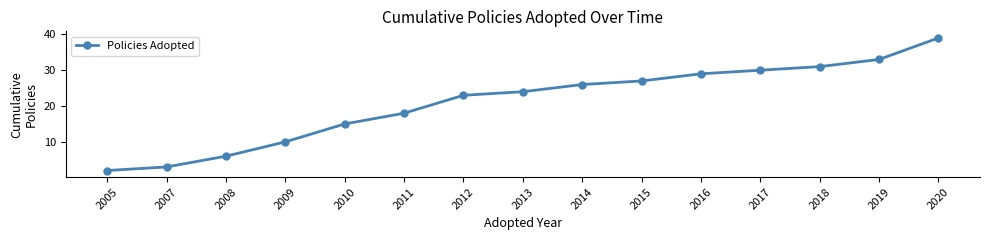

What is the change in value from 2005 to 2016?

+27